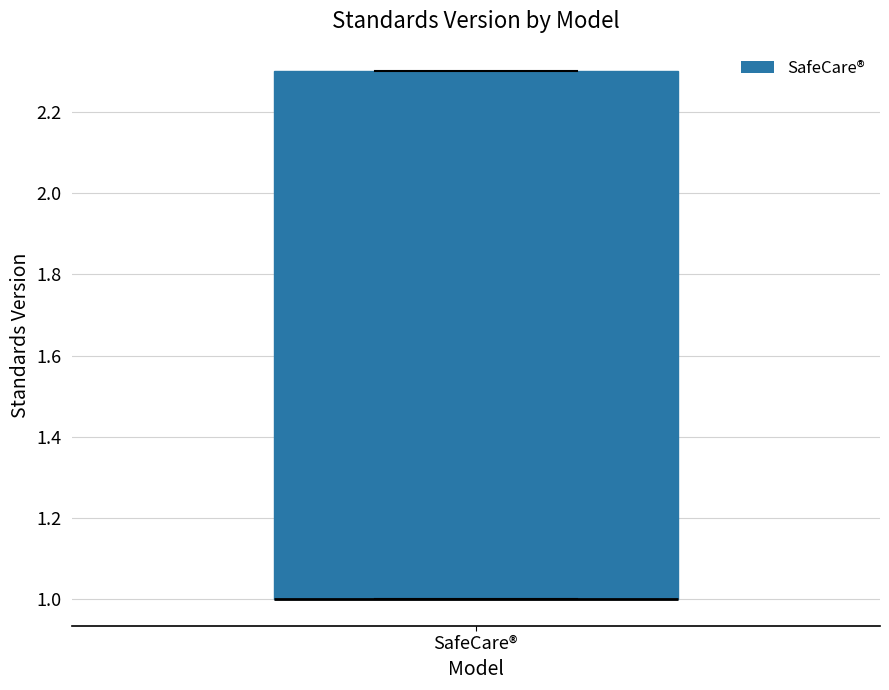

Where is the upper edge of the box for SafeCare® on the y-axis? The values are not printed on the chart, so give them approximately, as read against the axis.

2.3